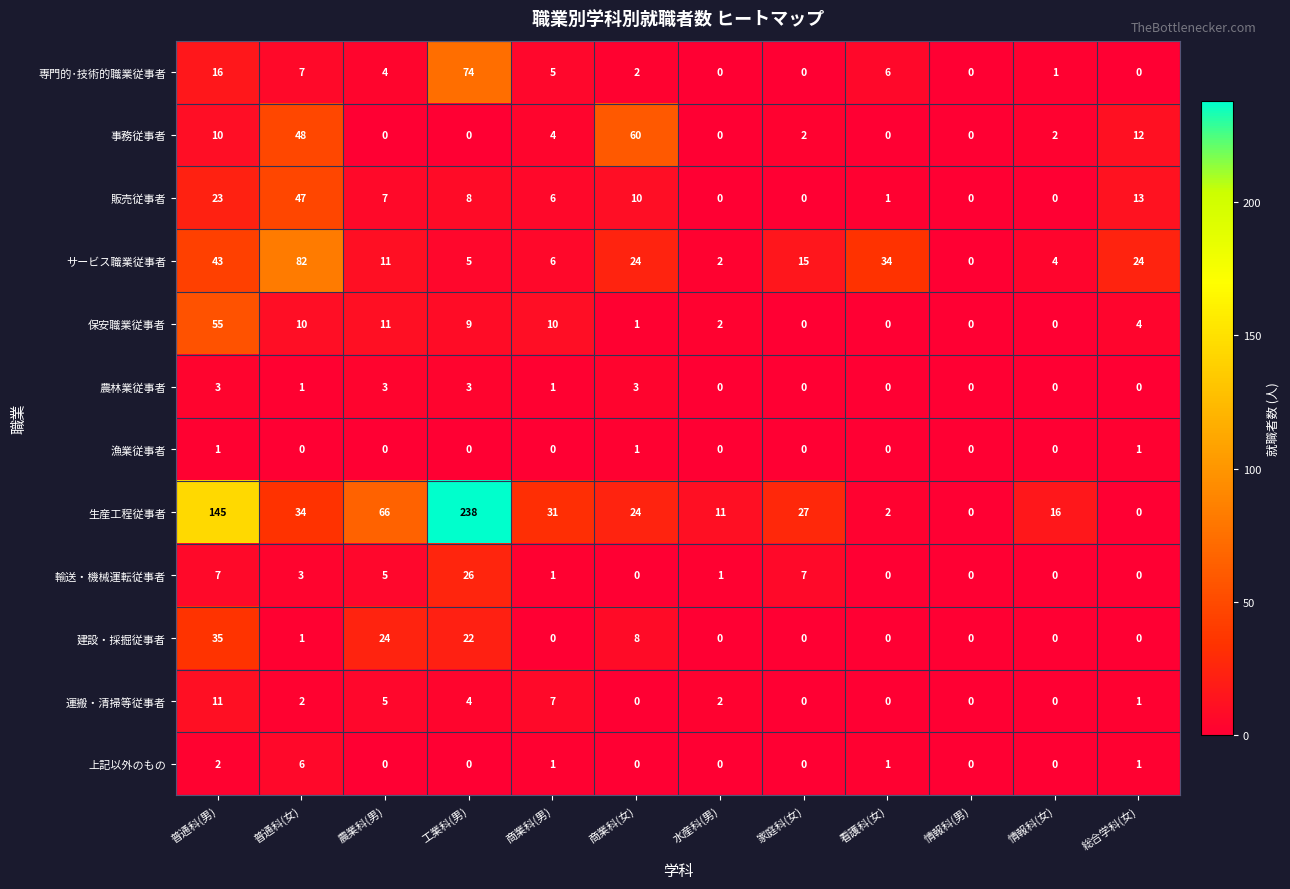

At which category is the sum across all series the highest?

工業科(男)